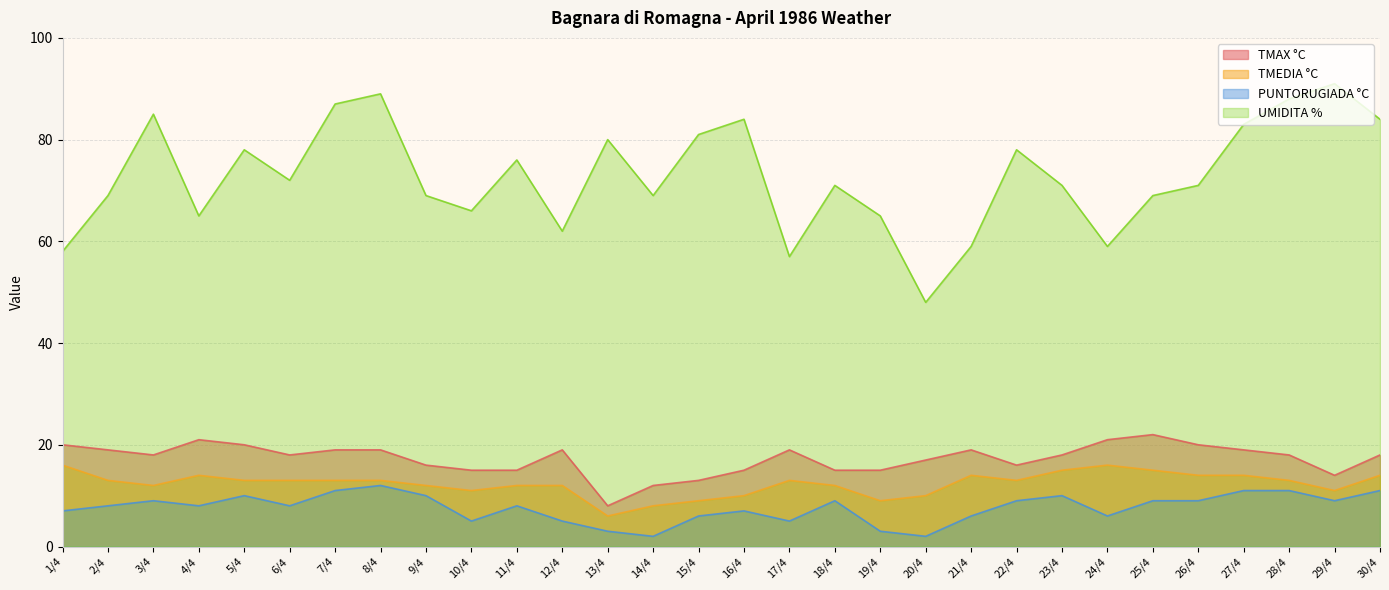

The TMEDIA °C series shows 24 at 26/4. True or false?

False